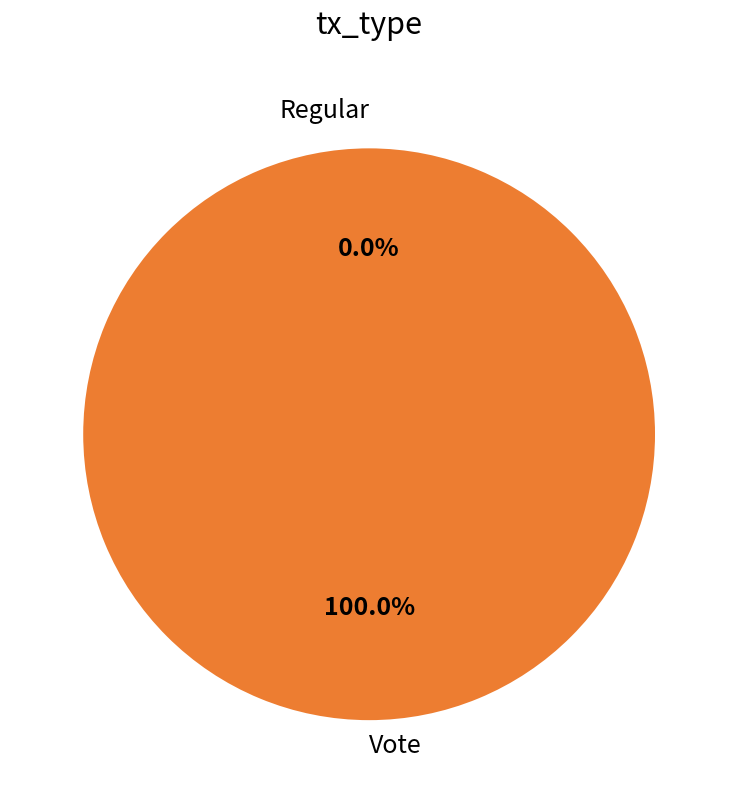

The Vote slice represents 89% of the pie. True or false?

False